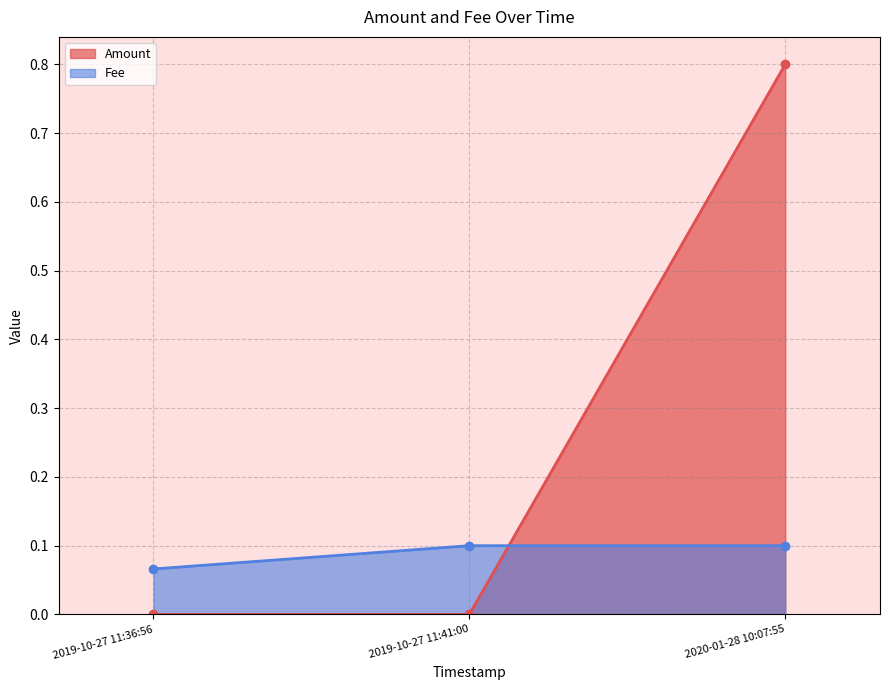

What are all the series names shown in the legend?

Amount, Fee